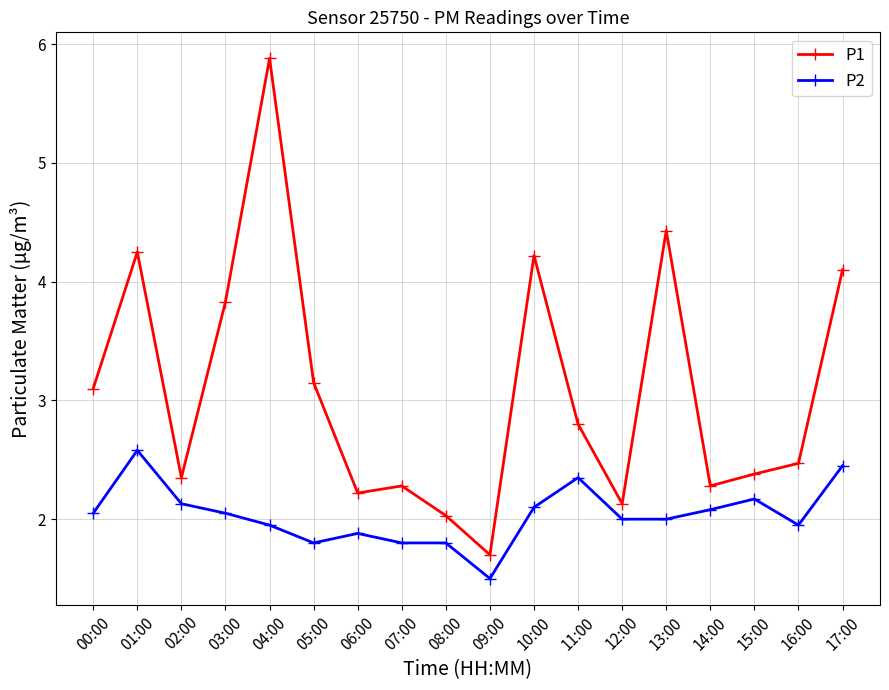

How many lines are shown in the chart?

2